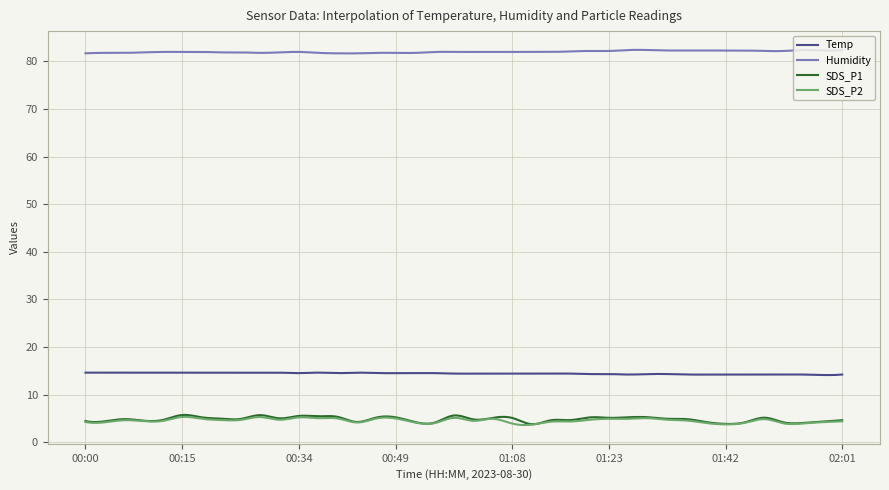

True or false: Humidity and Temp intersect in this chart.

False